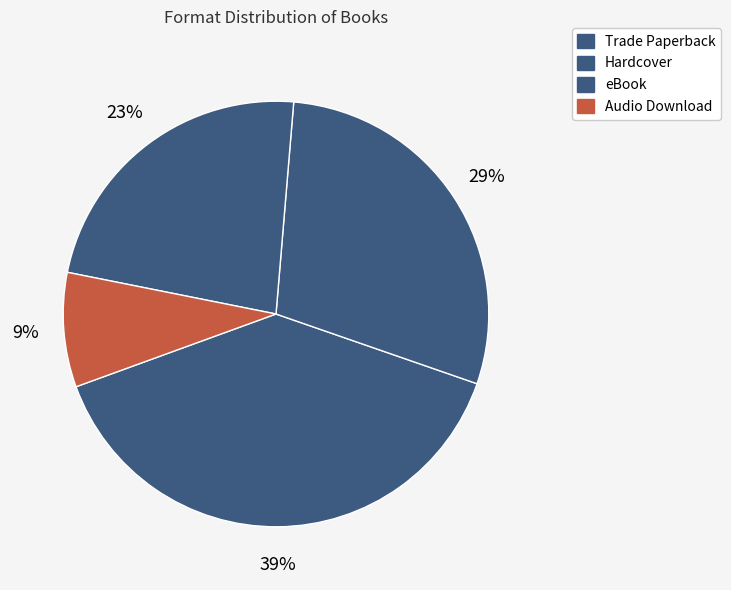

What portion of the pie excludes Trade Paperback?

60.9%